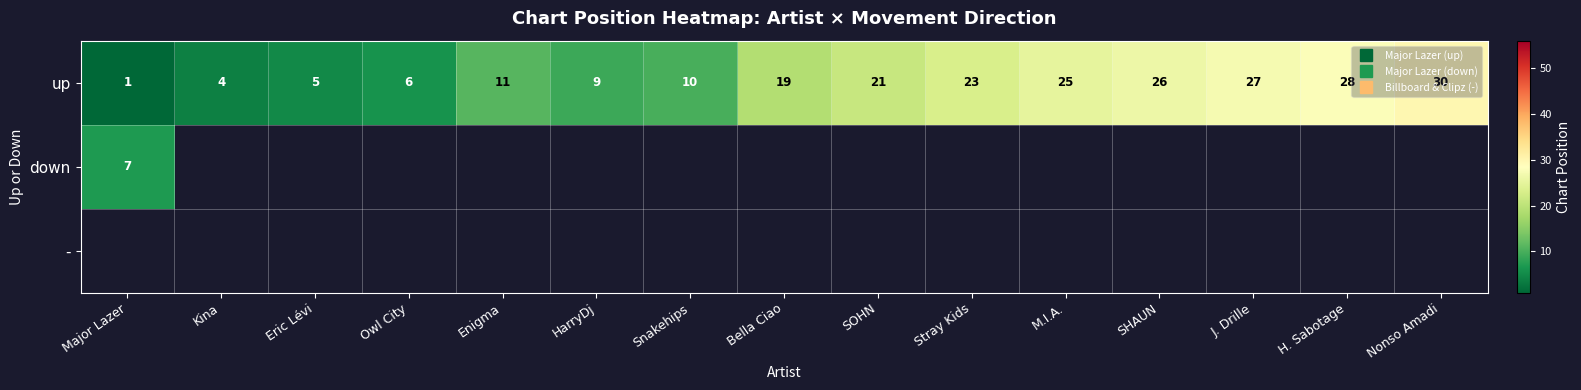

Rank the series at Snakehips from highest to lowest value.

up, down, -